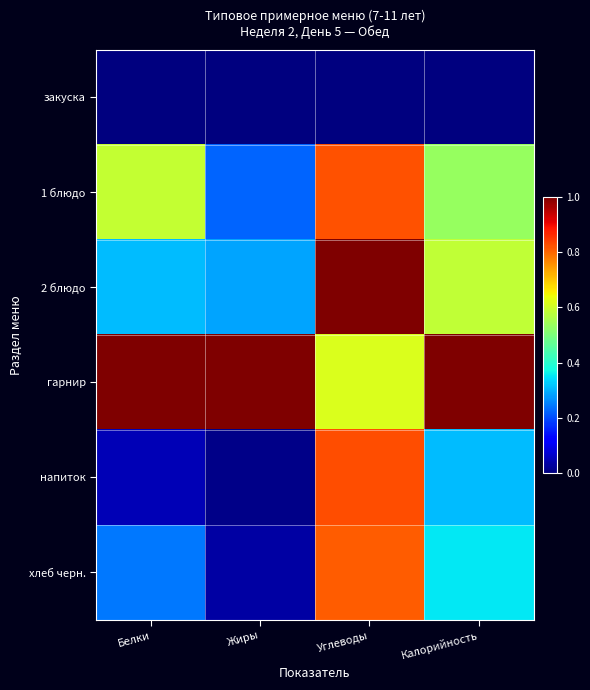

At which category is the sum across all series the highest?

Углеводы